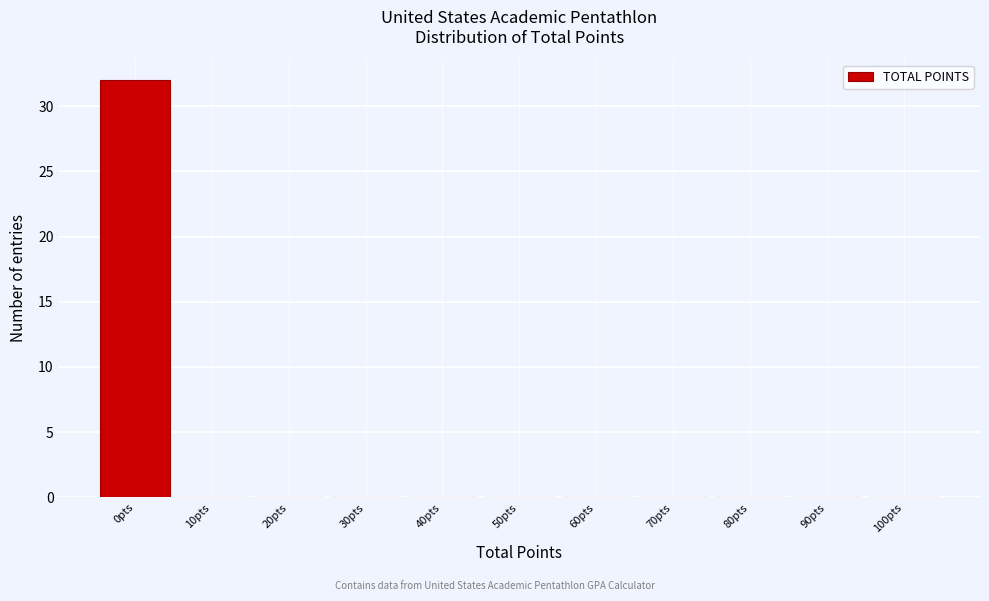

Reading right to left, transcribe all the data shown in this chart.

100pts=0	90pts=0	80pts=0	70pts=0	60pts=0	50pts=0	40pts=0	30pts=0	20pts=0	10pts=0	0pts=32